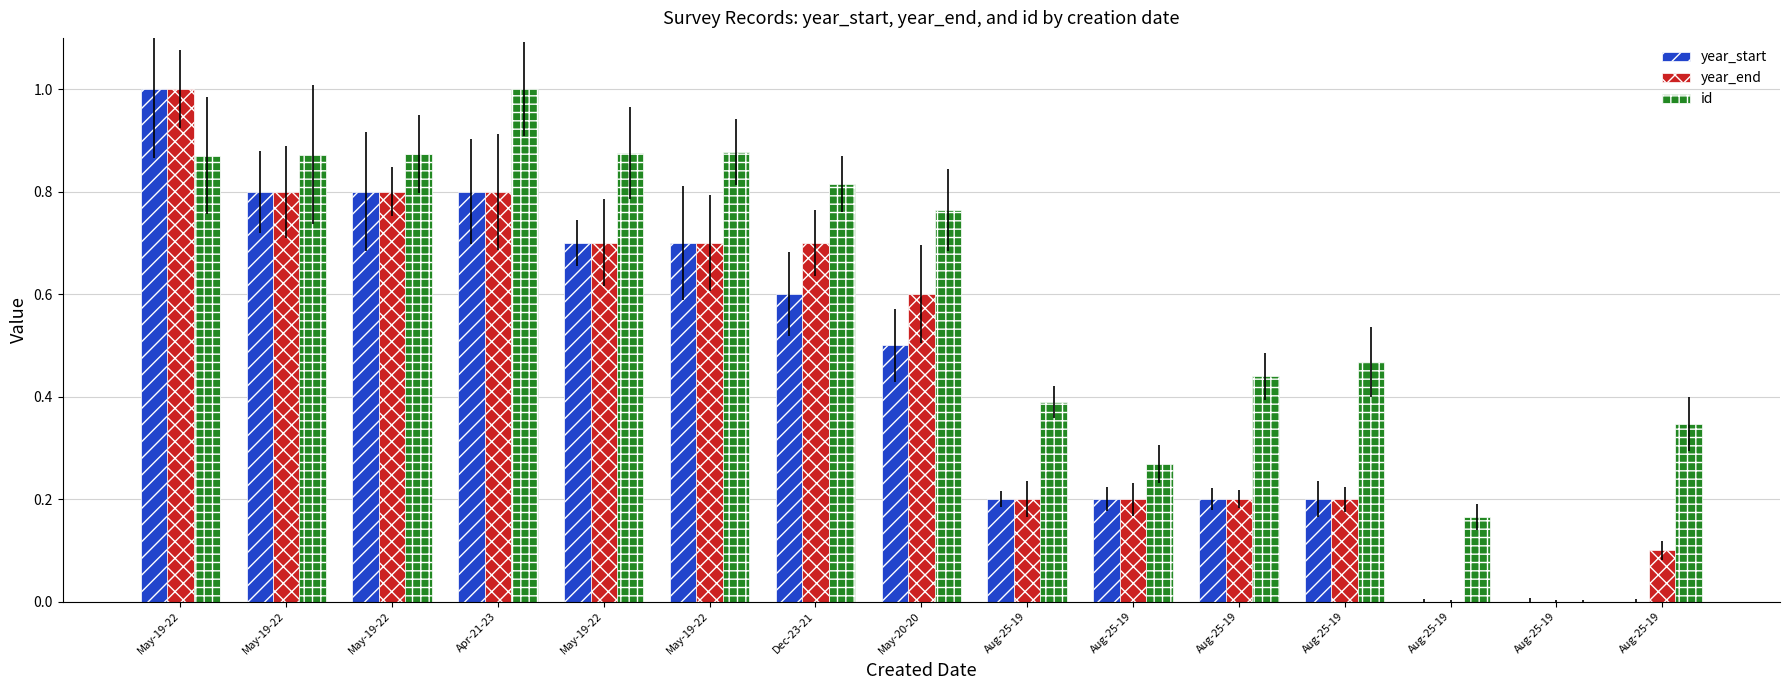

Which series changed the most between May-20-20 and Aug-25-19?

year_end